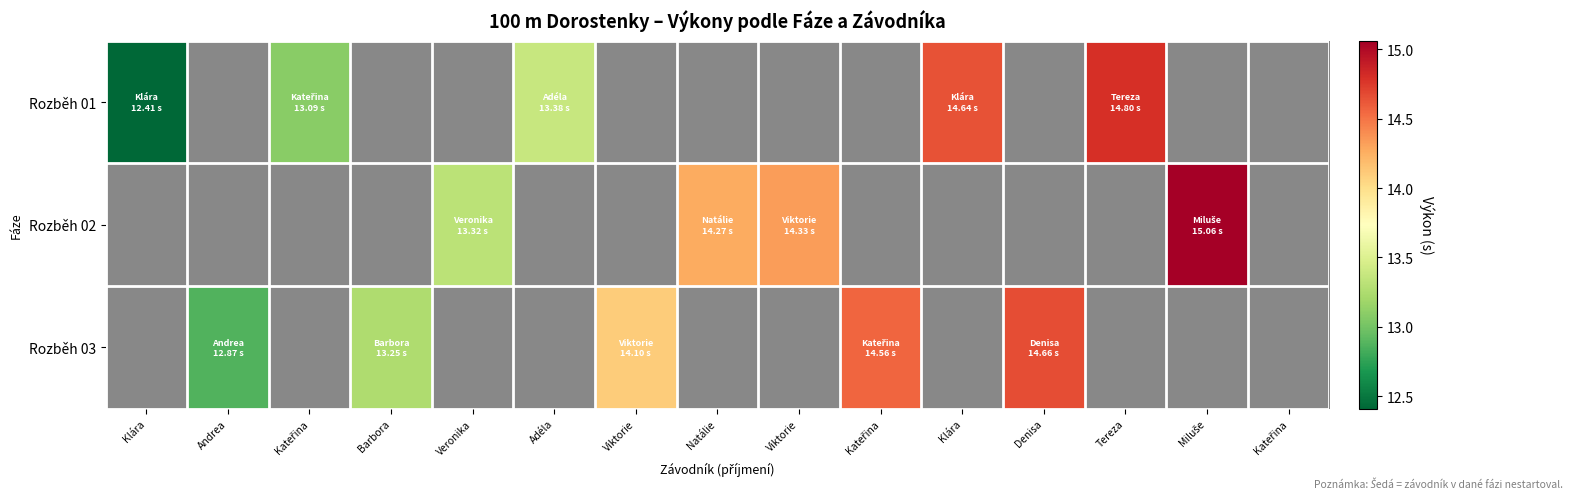

Which has a higher value, Veronika or Kateřina?

Kateřina